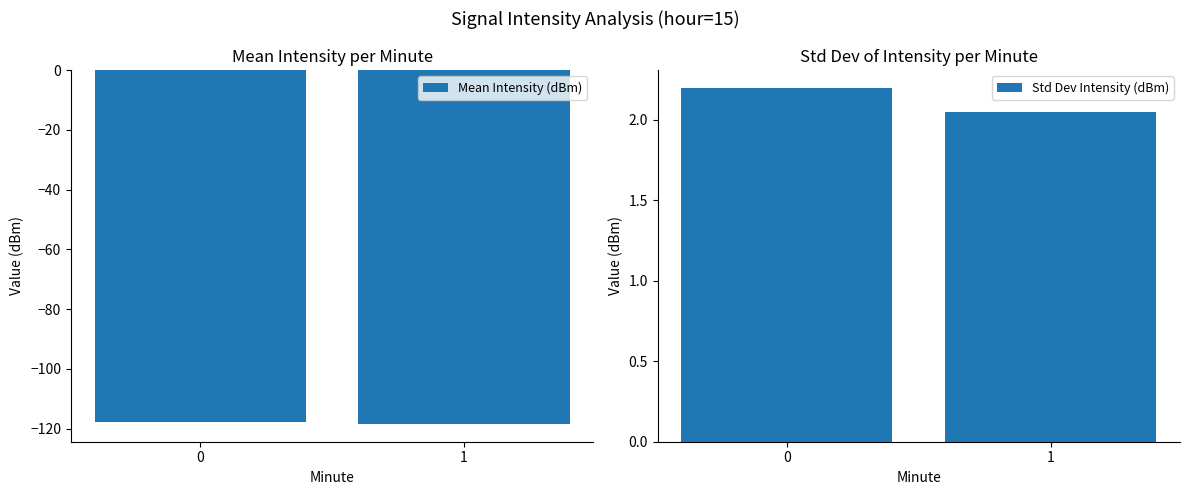

At 1, list the series in order from smallest to largest.

Mean Intensity (dBm), Std Dev Intensity (dBm)